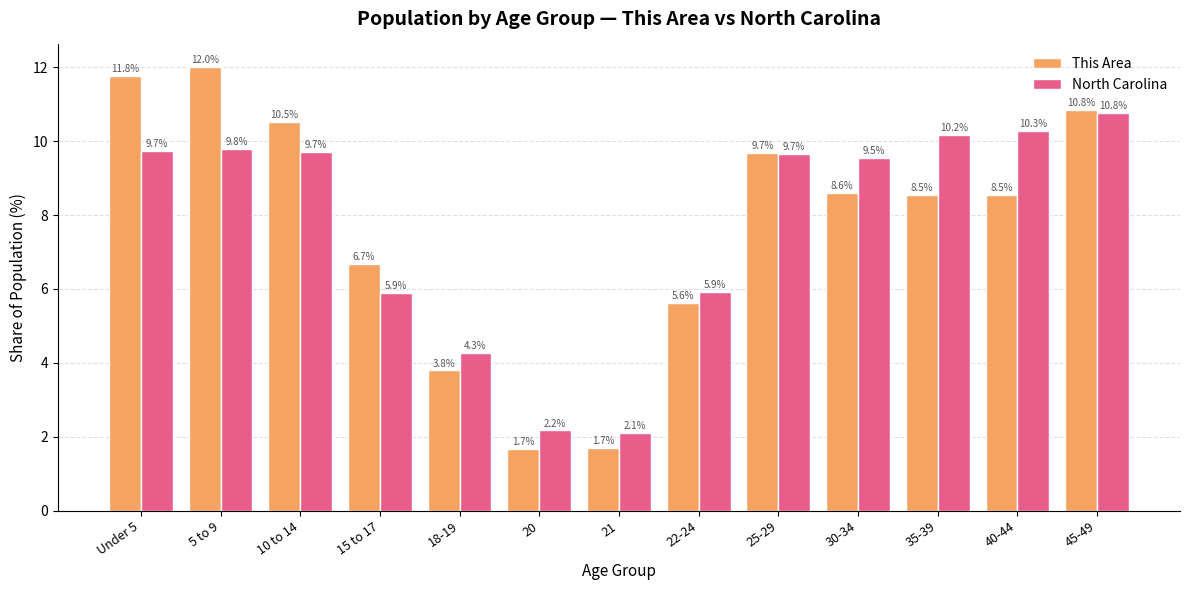

The value of This Area at 22-24 is 9.2. True or false?

False